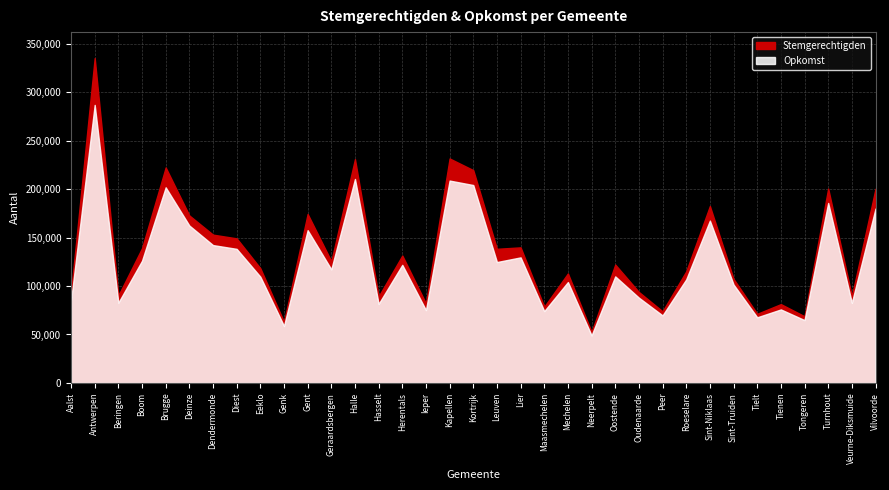

At which label is Stemgerechtigden closest to 193778?

Vilvoorde